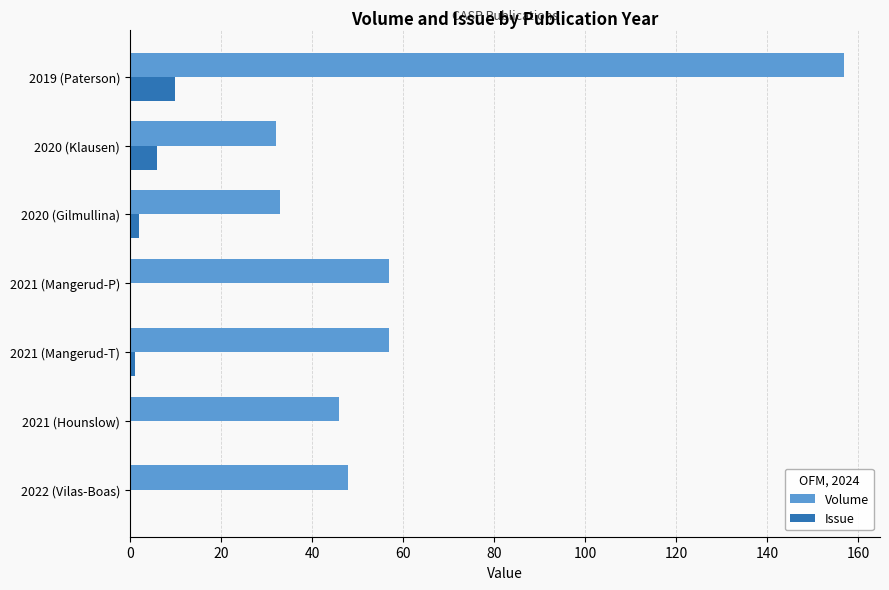

Which series has the largest total across all categories?

Volume